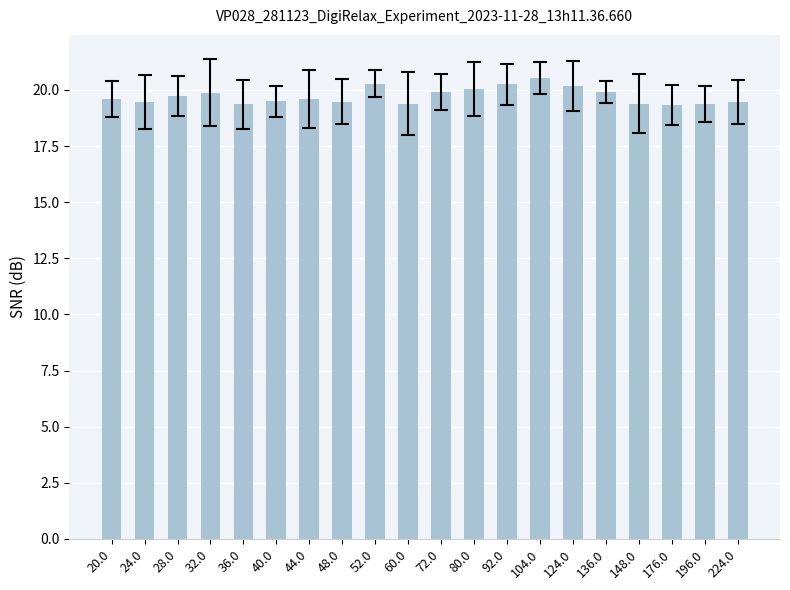

How many categories are shown in the chart?

20